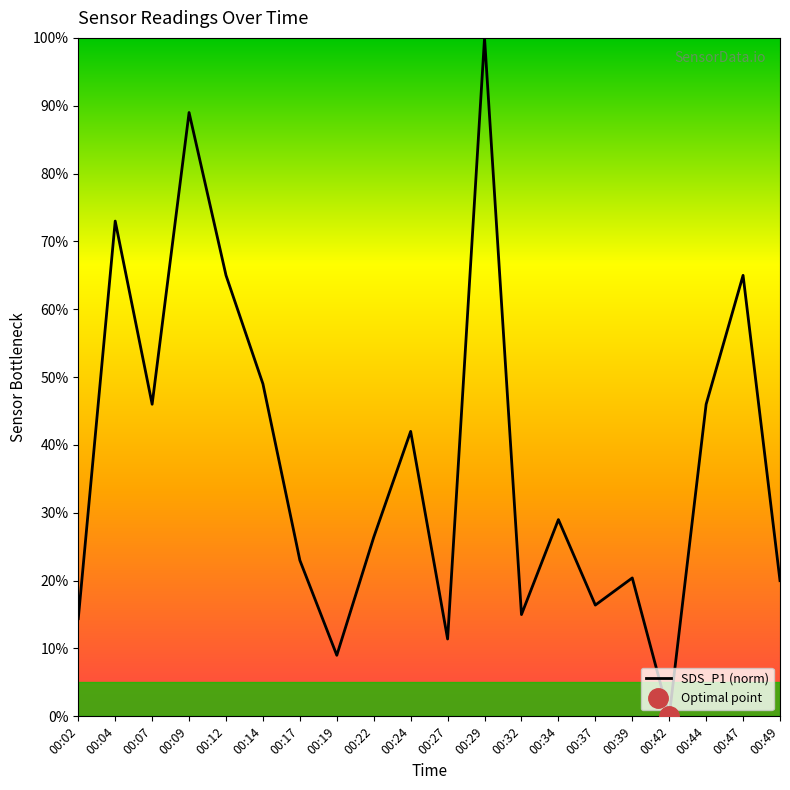

At which category does the chart reach its minimum across all series?

00:42